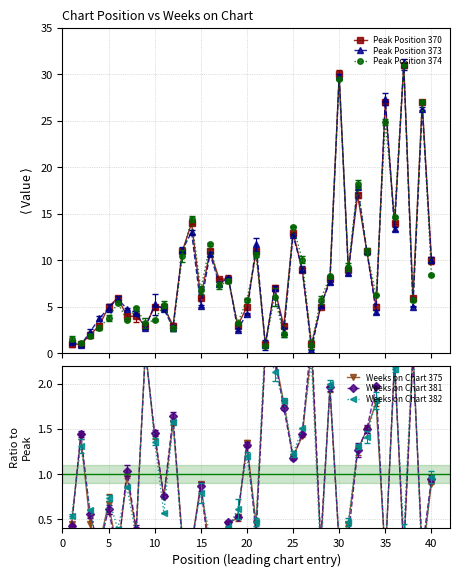

What is the maximum value for Peak Position 373?

31.1